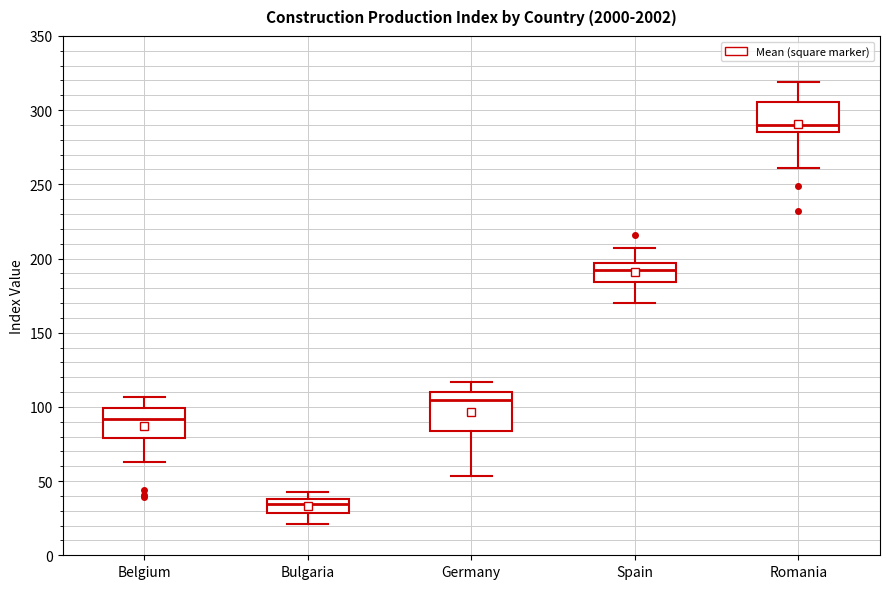

Where is the upper edge of the box for Spain on the y-axis? The values are not printed on the chart, so give them approximately, as read against the axis.

195